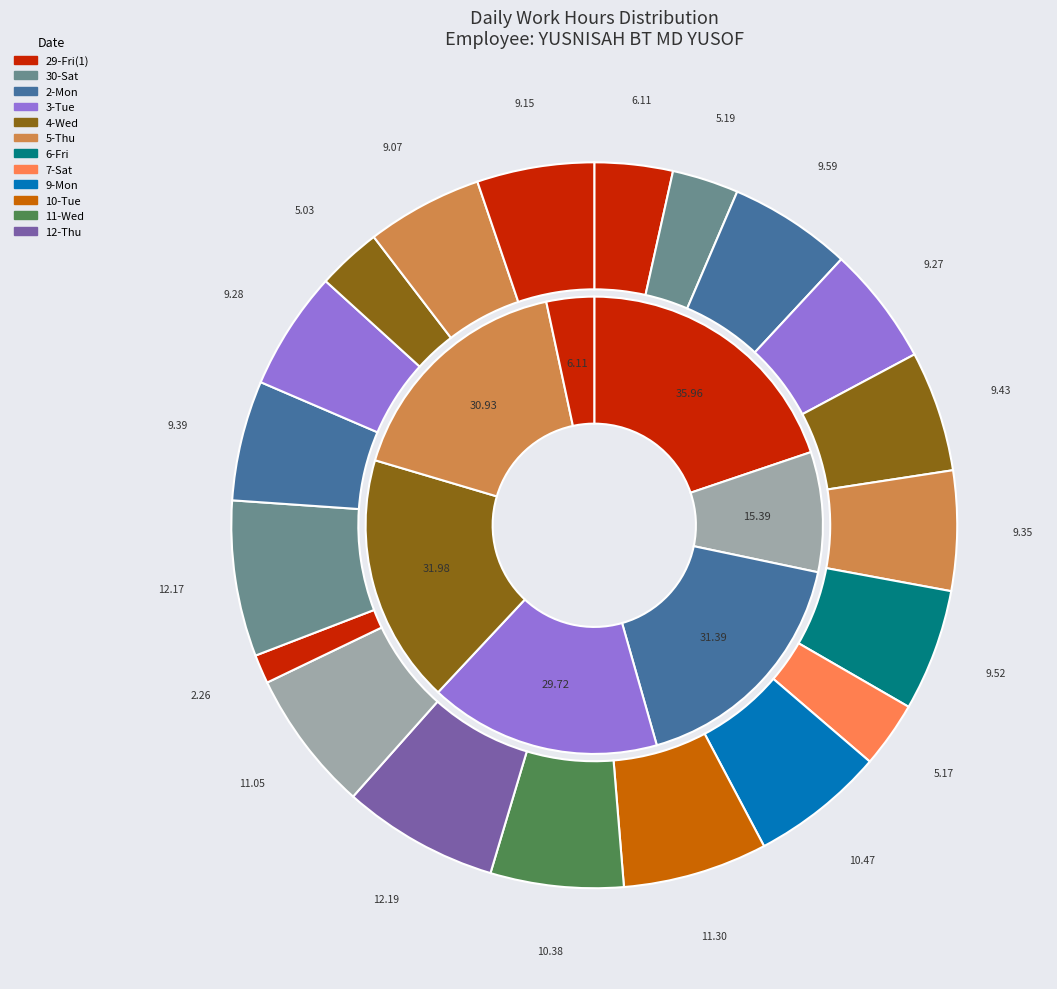

Is it true that 18-Wed is 1% of the pie?

False